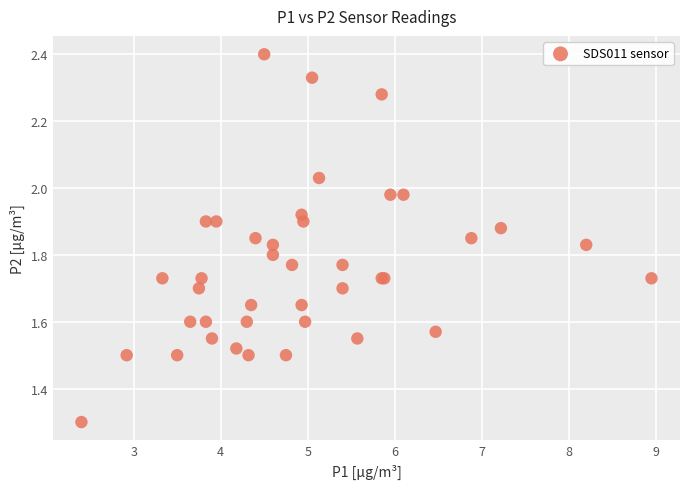

What Y value in the scatter plot is closest to 1?

1.3